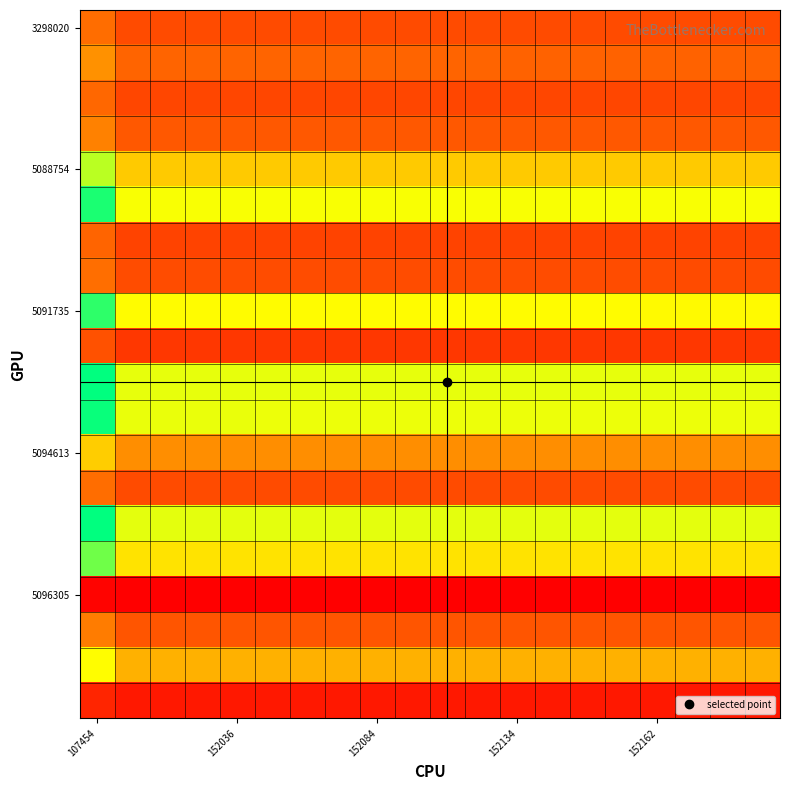

At which category does the chart reach its peak across all series?

107454